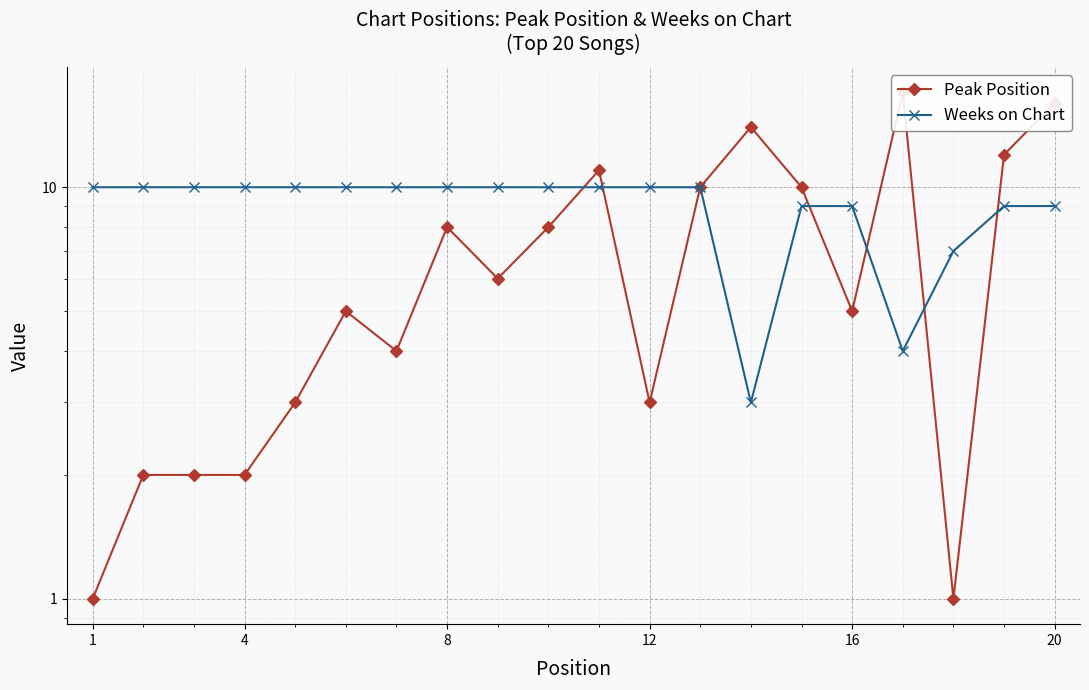

What is the maximum value shown in the chart?

17